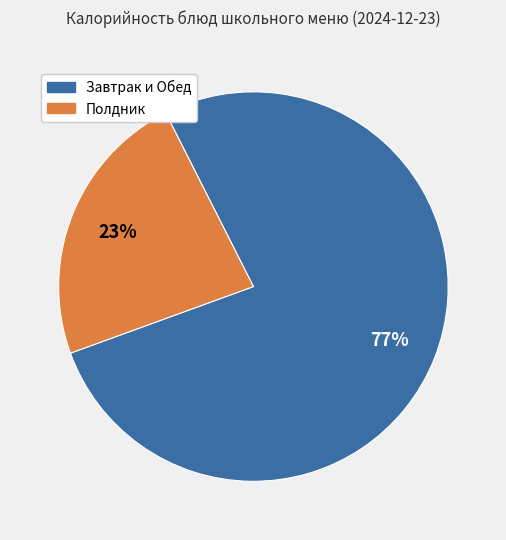

Is it true that Завтрак и Обед is 65% of the pie?

False